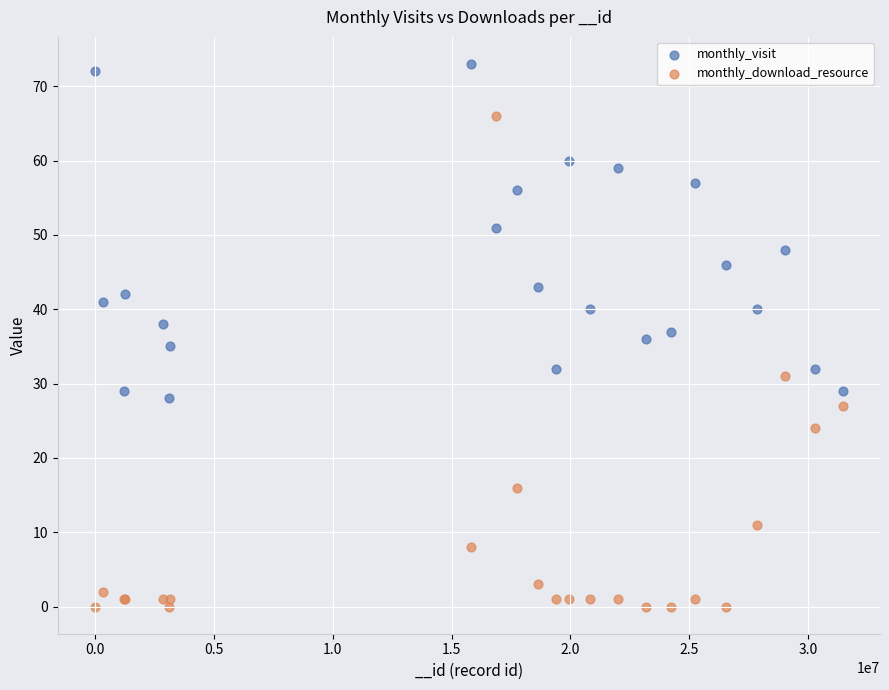

Which series contains the lowest Y value?

monthly_download_resource